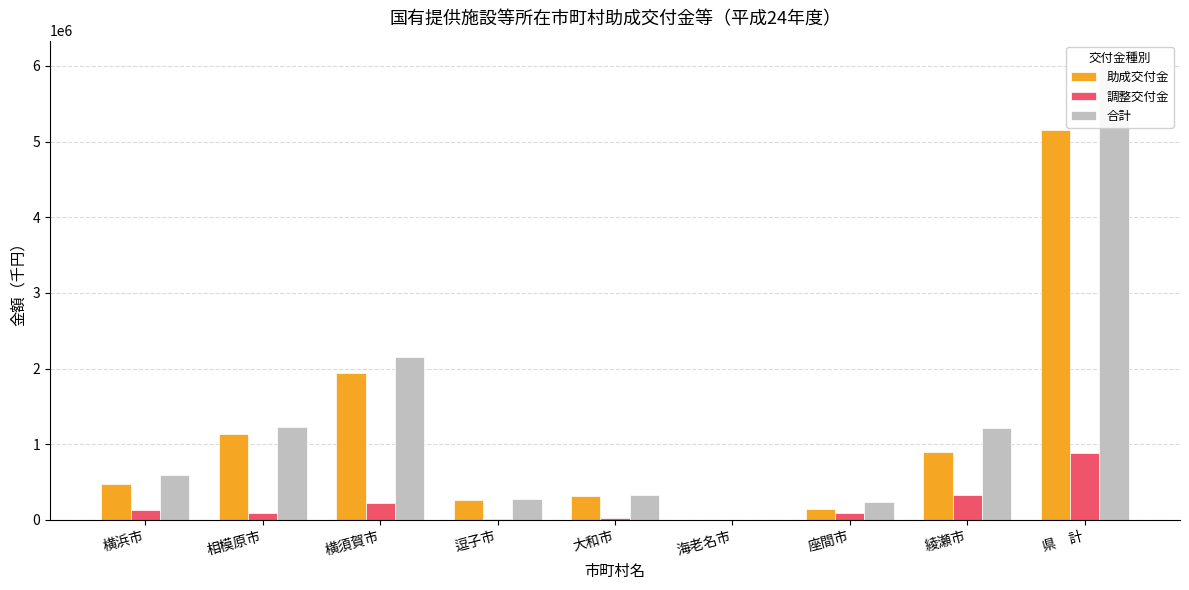

Which series has the widest spread of values?

合計